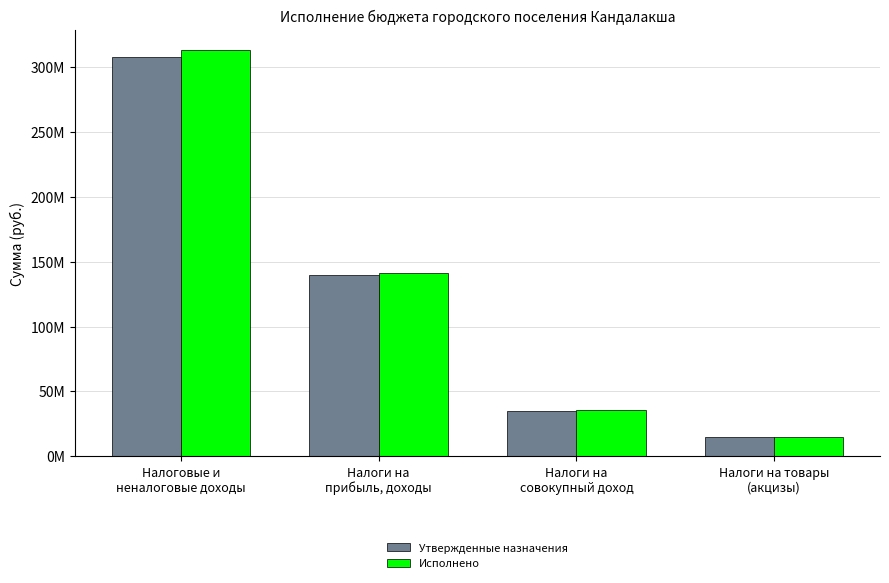

Are the bars horizontal?

No